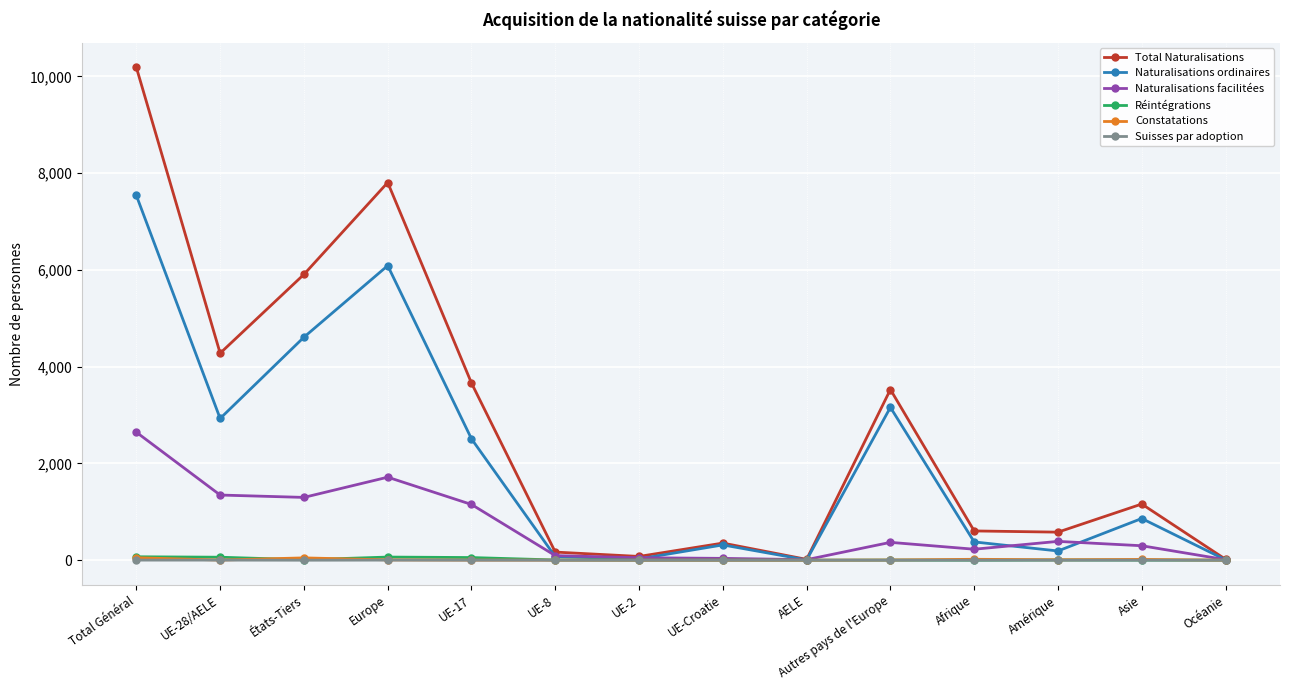

At which category is the sum across all series the highest?

Total Général